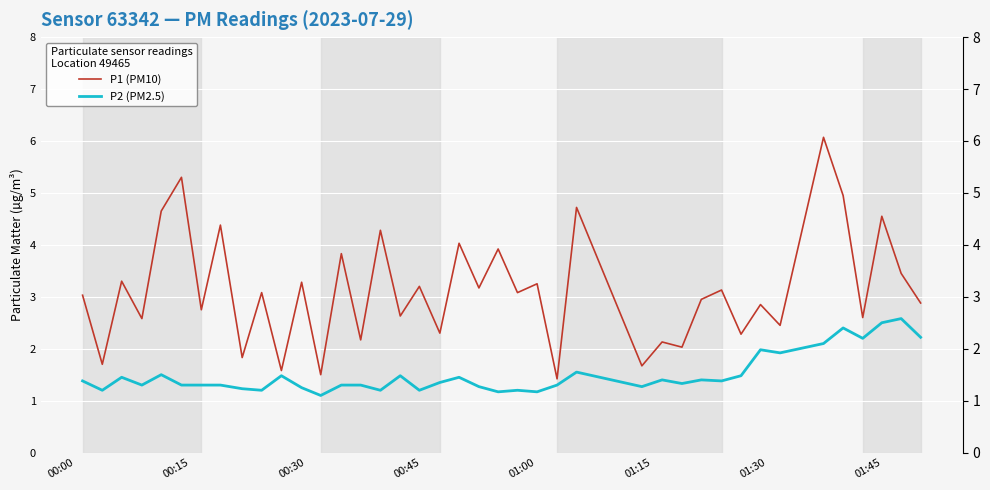

What is the maximum value shown in the chart?

6.1